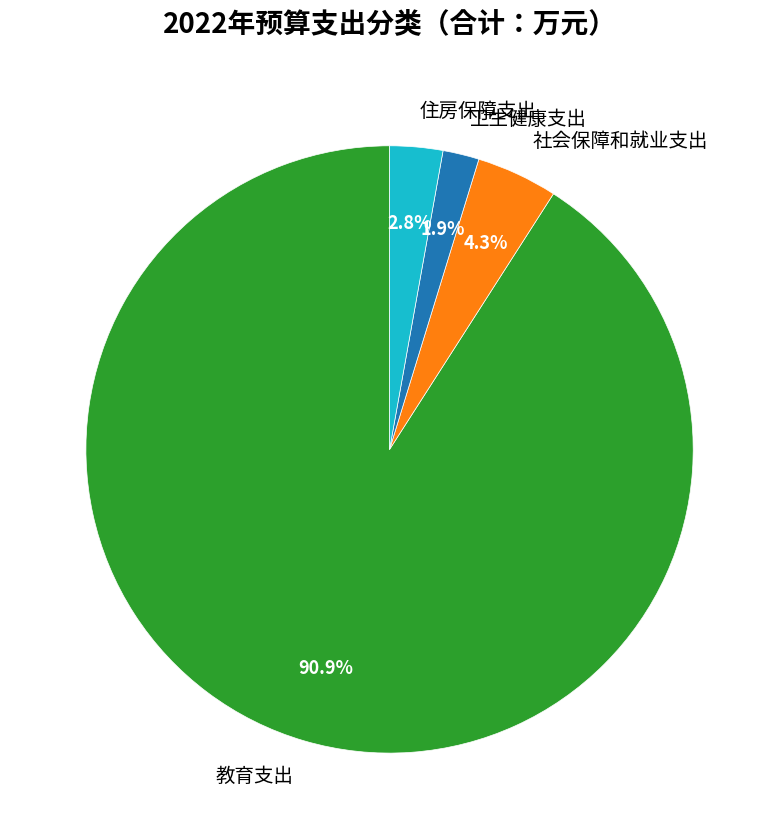

How much of the chart is everything except 社会保障和就业支出?

95.7%